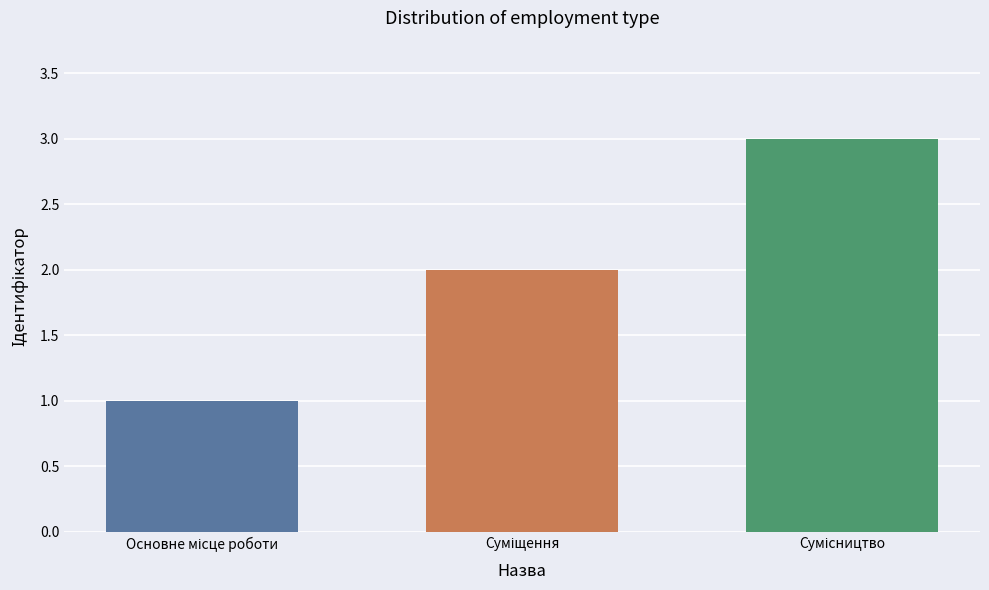

What is the greatest value displayed?

3